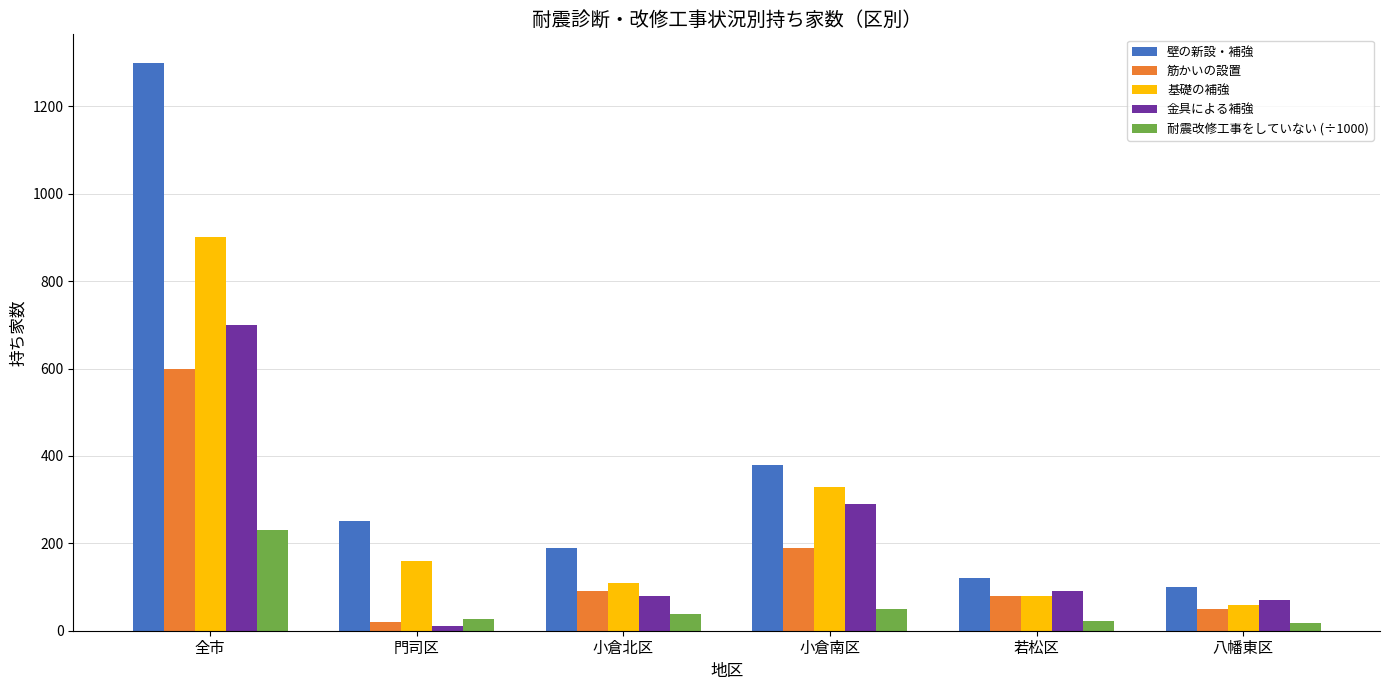

Is the value of 壁の新設・補強 at 門司区 greater than the value of 耐震改修工事をしていない (÷1000) at 八幡東区?

Yes